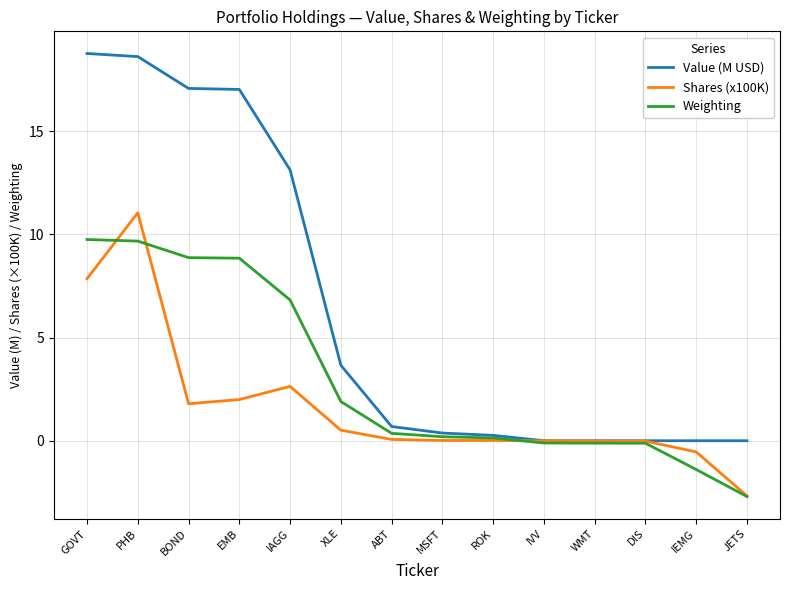

Which series changed the most between EMB and ROK?

Value (M USD)